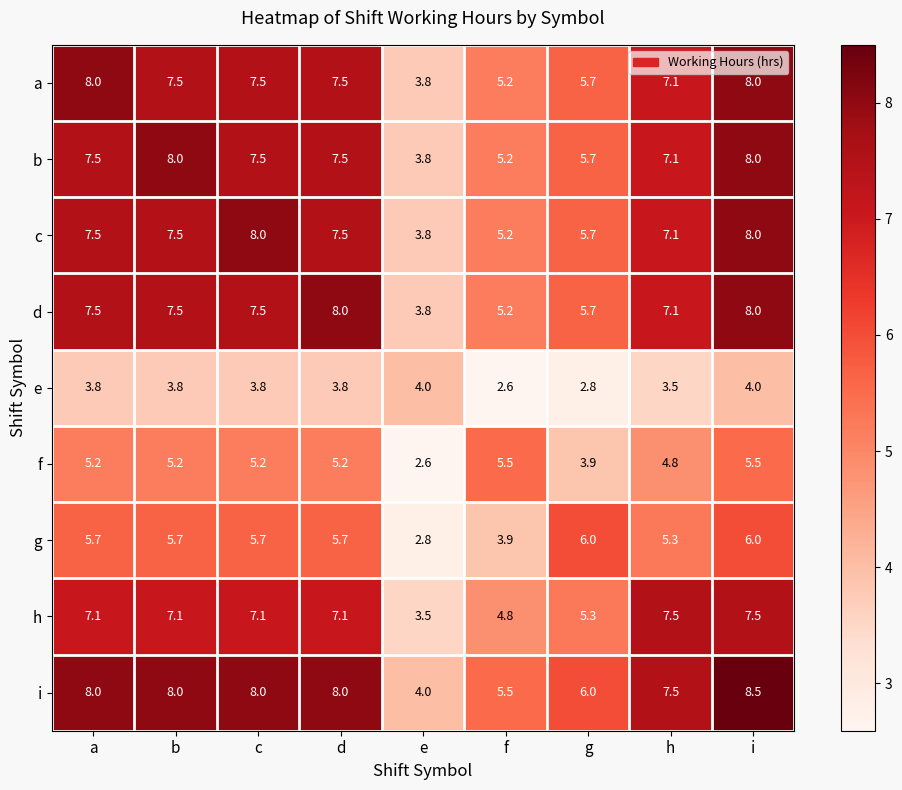

Between h and i, which series saw the biggest shift?

i